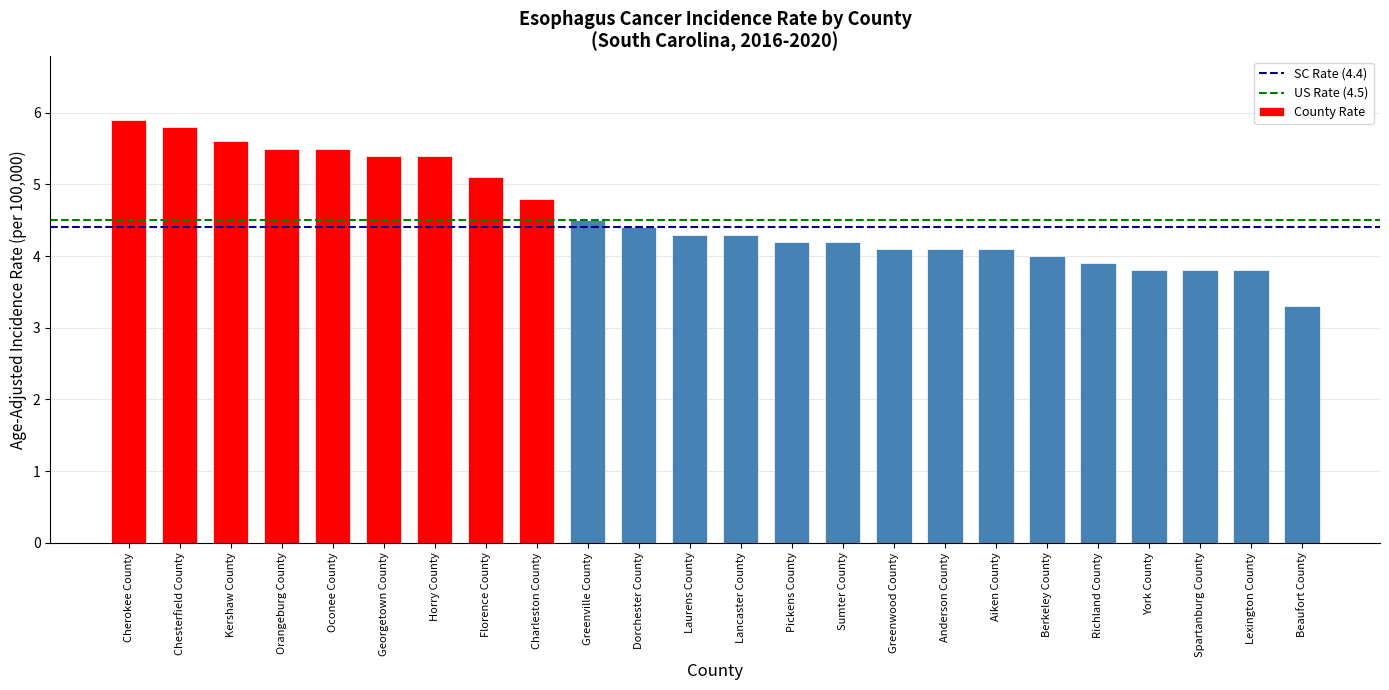

What is the greatest value displayed?

5.9